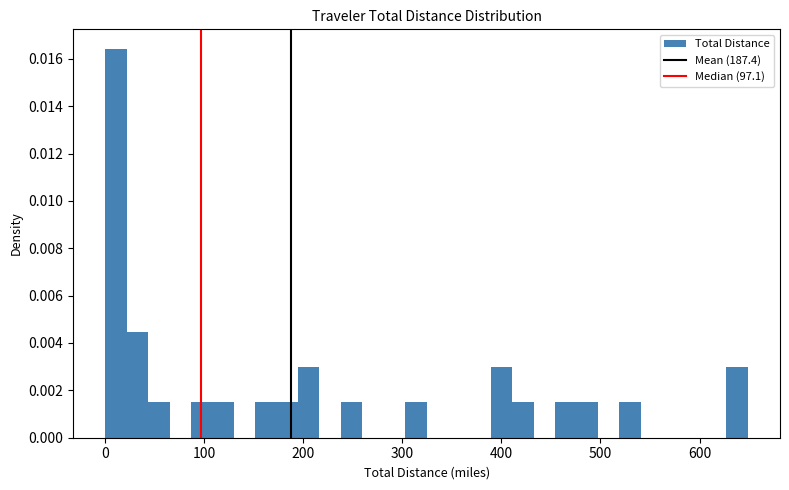

Read against the x-axis, roughly where is the centre of the tallest bar?

10